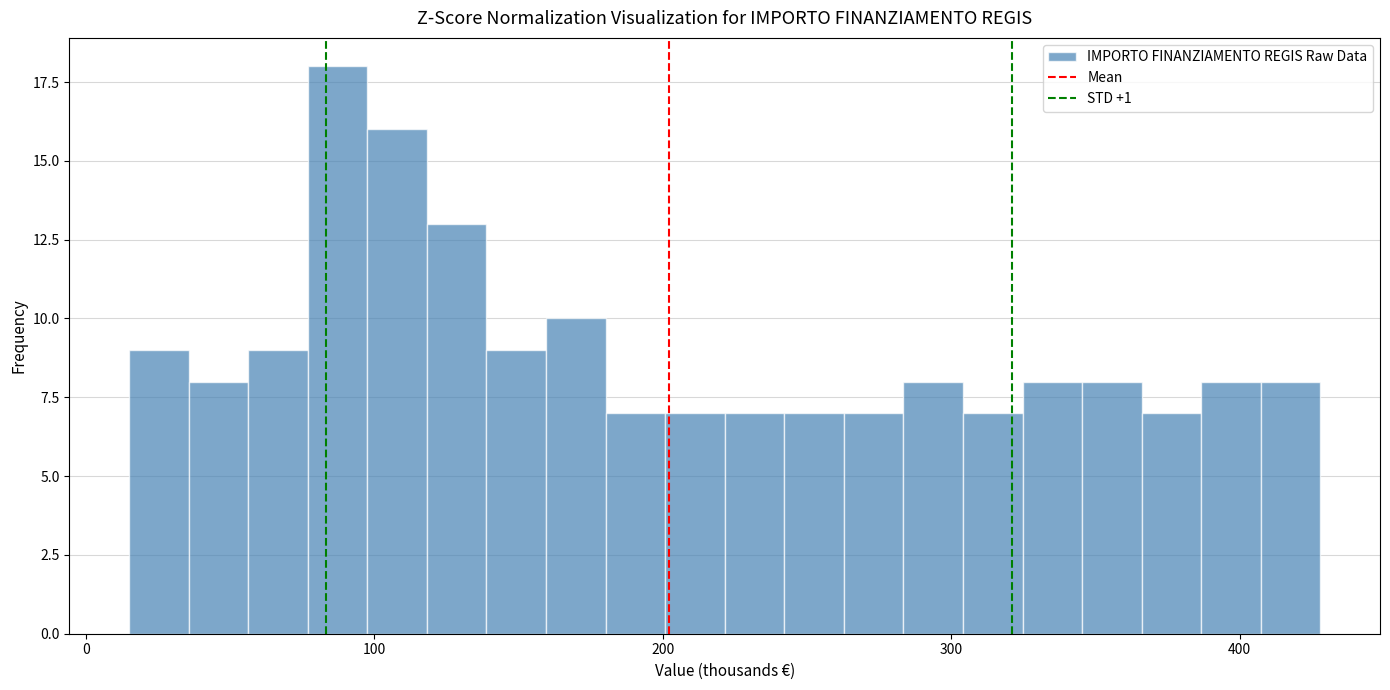

Around what value on the x-axis is the tallest bar? Give the approximate position of its centre, as read against the axis.

90